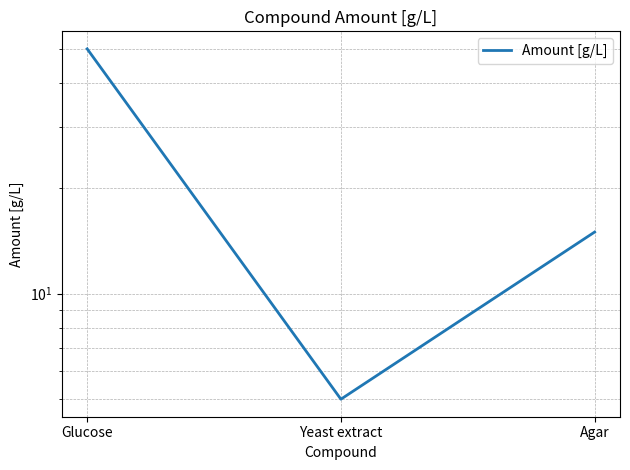

How many lines are shown in the chart?

1